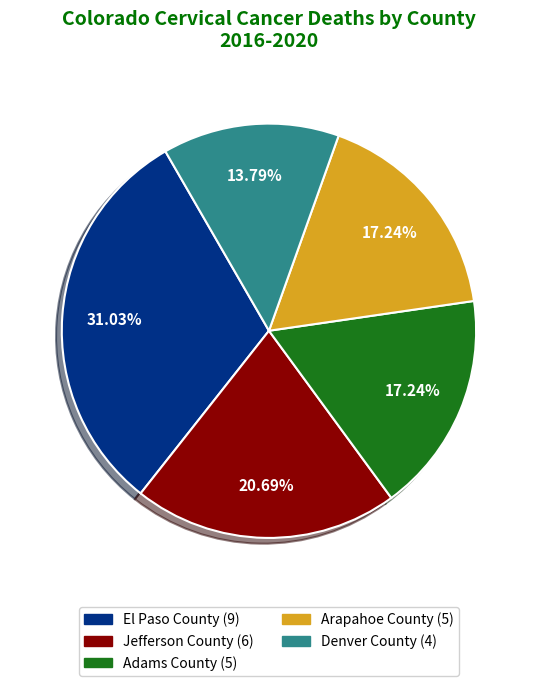

Does any single category account for the majority?

No